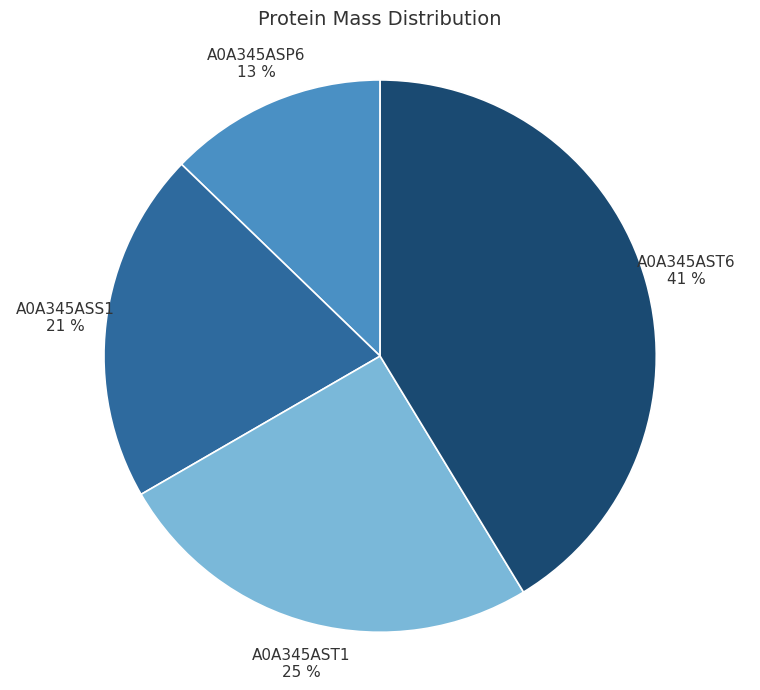

True or false: A0A345ASP6 accounts for 13% of the total.

True